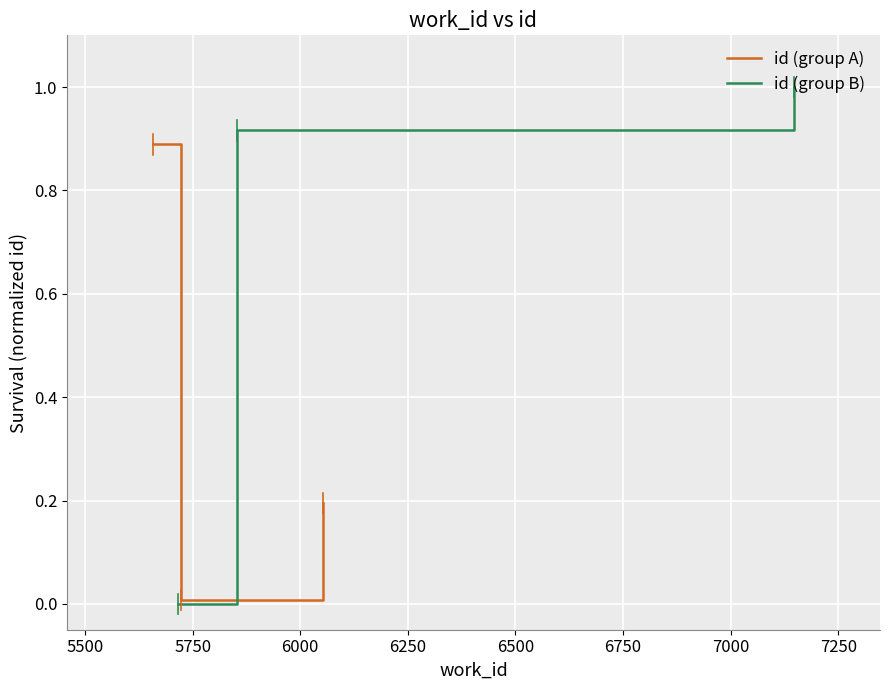

What is the maximum value for id (group A)?

0.9